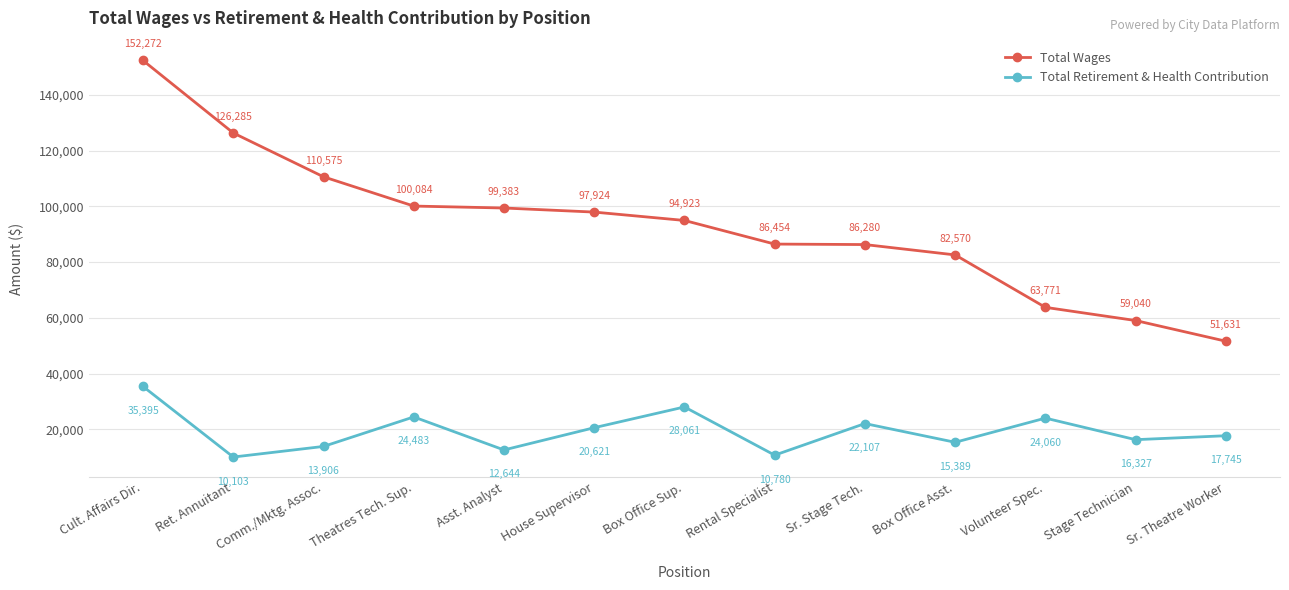

Reading left to right, extract all data points from this chart.

Total Wages: 152272	126285	110575	100084	99383	97924	94923	86454	86280	82570	63771	59040	51631
Total Retirement & Health Contribution: 35395	10103	13906	24483	12644	20621	28061	10780	22107	15389	24060	16327	17745